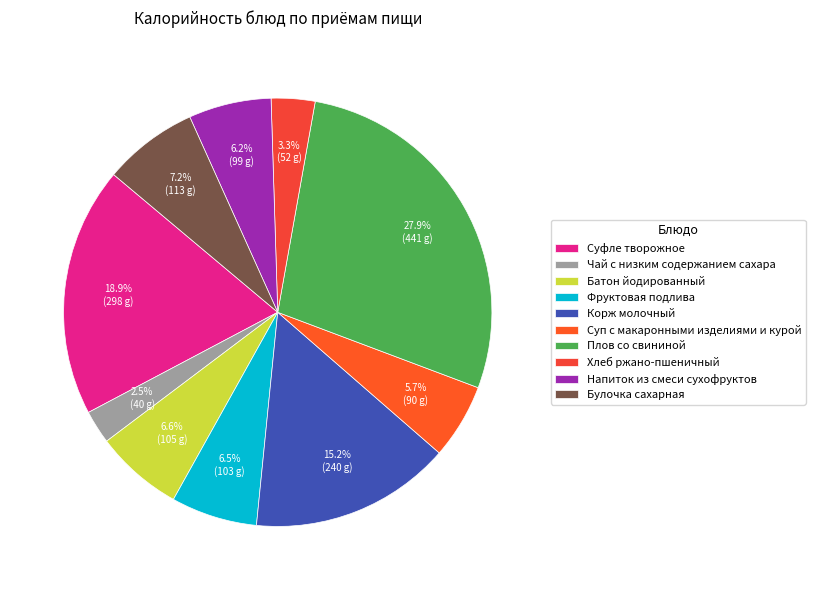

True or false: Суфле творожное accounts for 12% of the total.

False